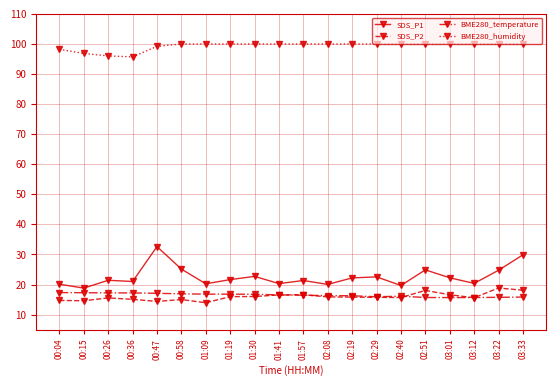

True or false: SDS_P2 has more than 2 points higher than both neighbors.

True